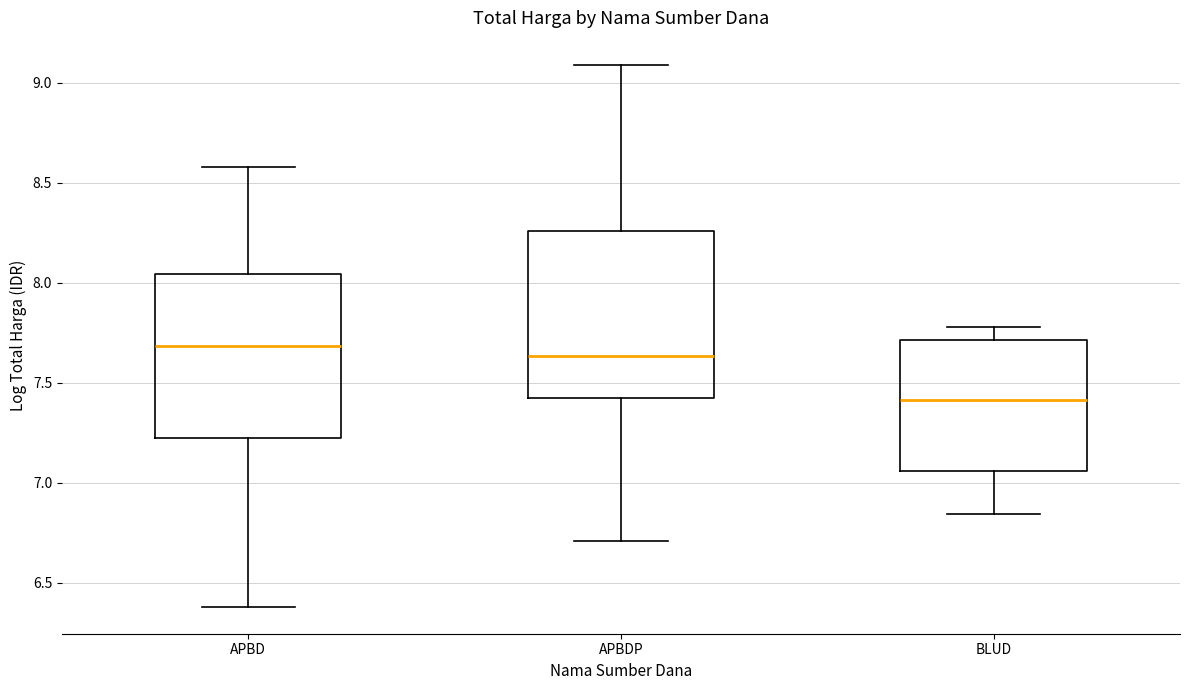

Where does the median line of the box for APBDP sit on the y-axis? The values are not printed on the chart, so give them approximately, as read against the axis.

7.65